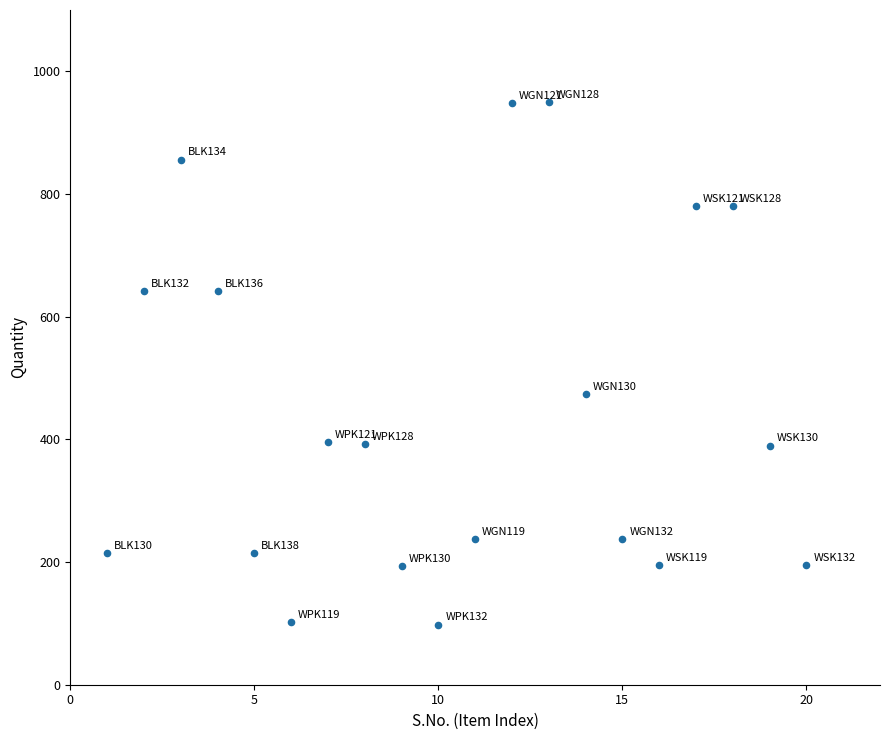

What Y value in the scatter plot is closest to 524?

474